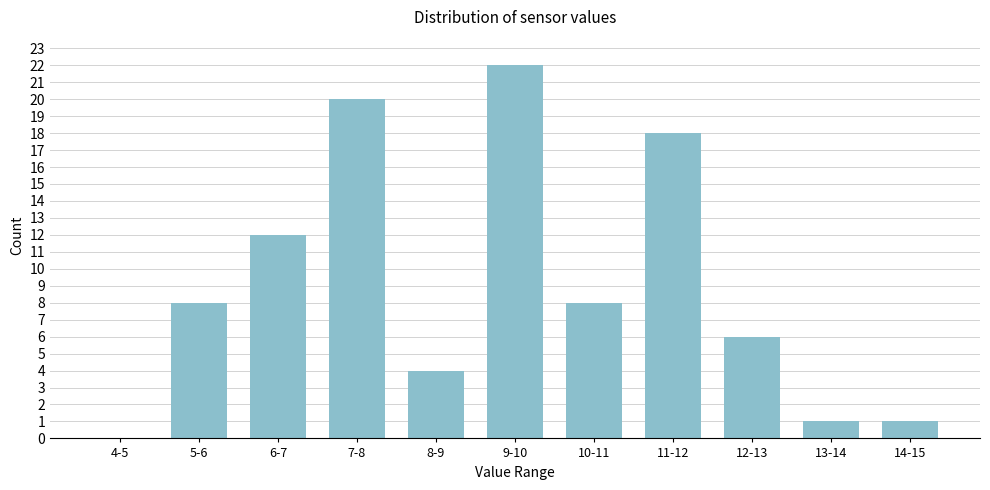

Reading right to left, transcribe all the data shown in this chart.

14-15=1	13-14=1	12-13=6	11-12=18	10-11=8	9-10=22	8-9=4	7-8=20	6-7=12	5-6=8	4-5=0